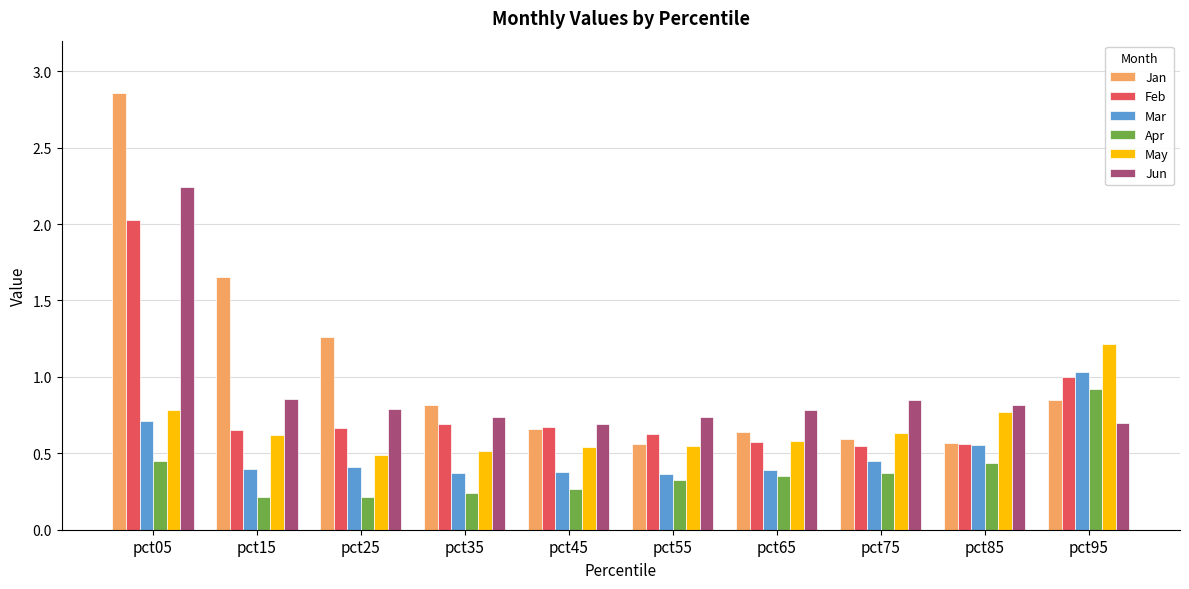

Is it true that Apr equals 0.4 at pct05?

True